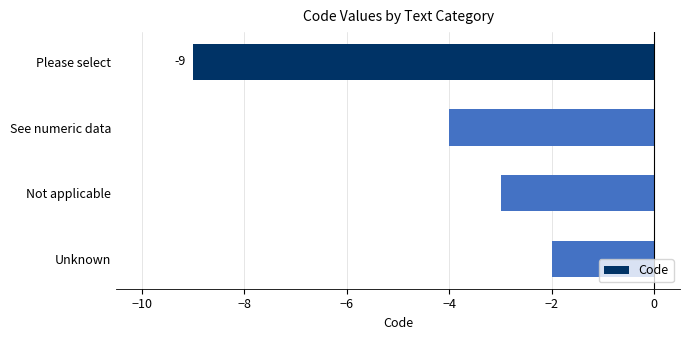

List the labels in order of value, smallest first.

Please select, See numeric data, Not applicable, Unknown